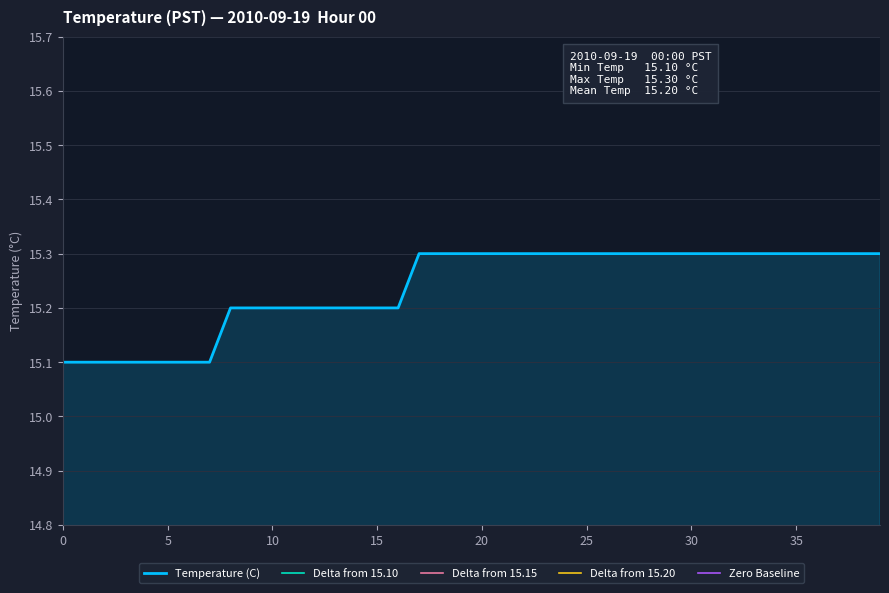

How many lines are shown in the chart?

5